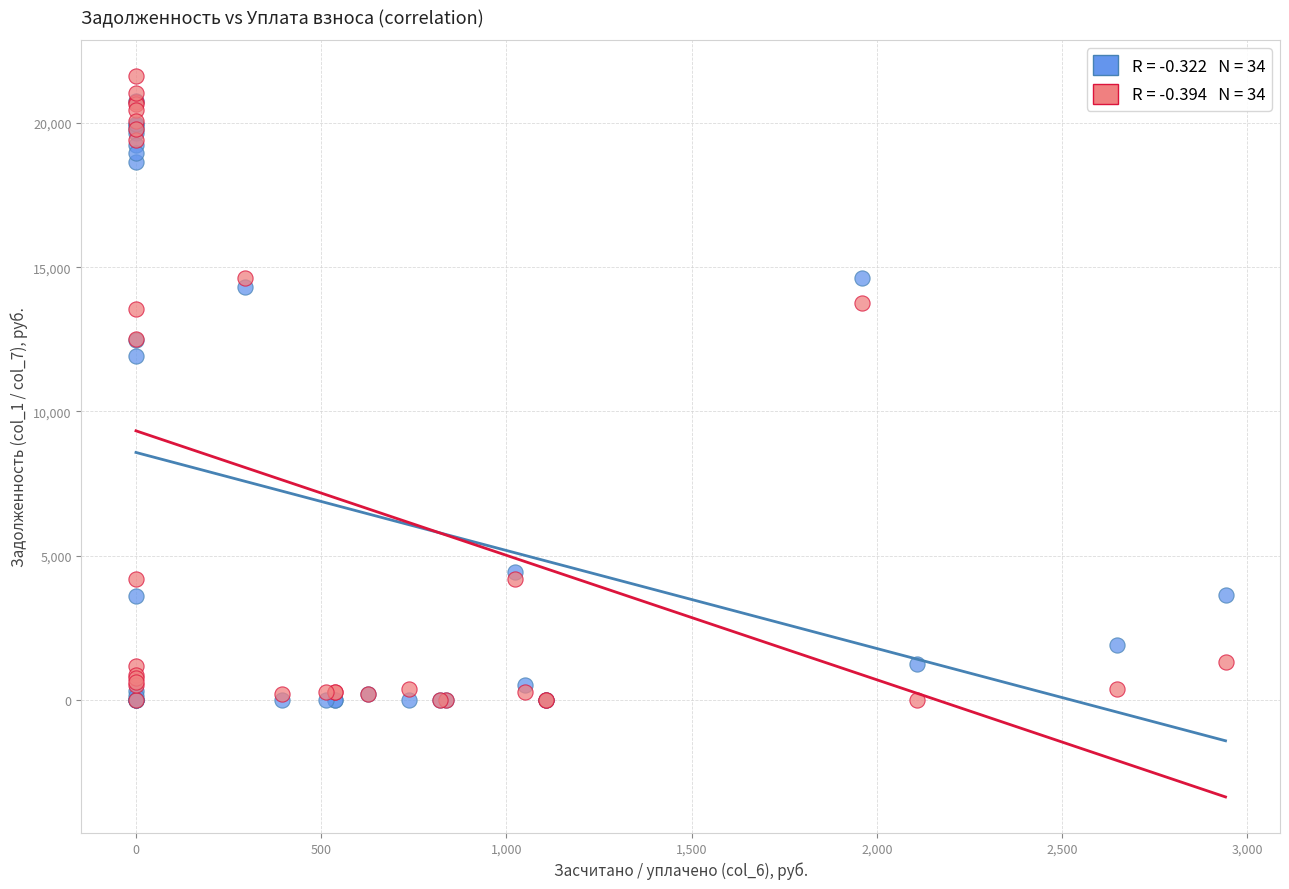

Across all series, what Y value is closest to 10812?

11909.3